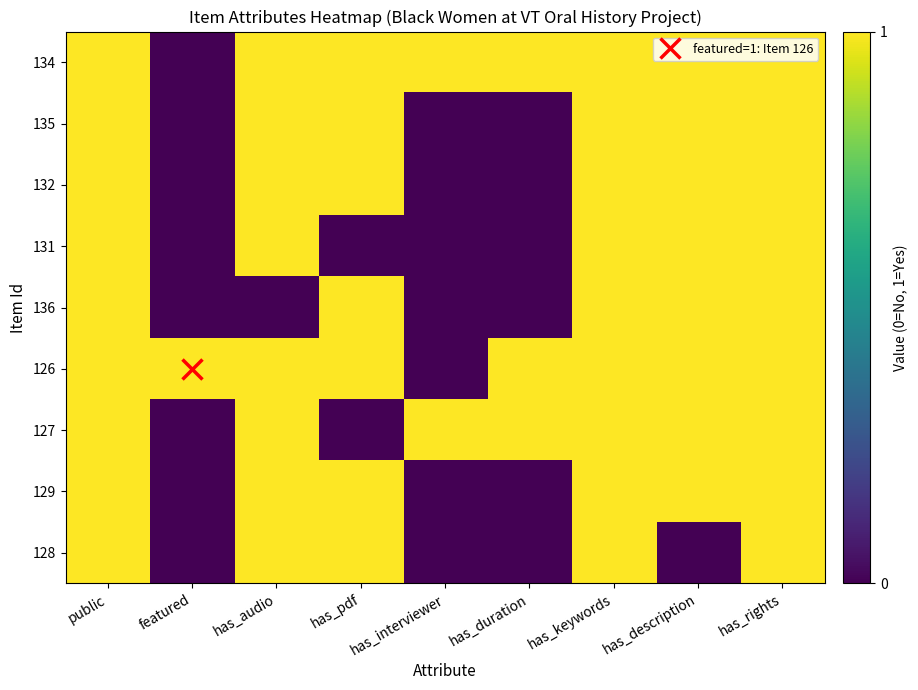

Reading left to right, transcribe all the data shown in this chart.

134: public=1	featured=0	has_audio=1	has_pdf=1	has_interviewer=1	has_duration=1	has_keywords=1	has_description=1	has_rights=1
135: public=1	featured=0	has_audio=1	has_pdf=1	has_interviewer=0	has_duration=0	has_keywords=1	has_description=1	has_rights=1
132: public=1	featured=0	has_audio=1	has_pdf=1	has_interviewer=0	has_duration=0	has_keywords=1	has_description=1	has_rights=1
131: public=1	featured=0	has_audio=1	has_pdf=0	has_interviewer=0	has_duration=0	has_keywords=1	has_description=1	has_rights=1
136: public=1	featured=0	has_audio=0	has_pdf=1	has_interviewer=0	has_duration=0	has_keywords=1	has_description=1	has_rights=1
126: public=1	featured=1	has_audio=1	has_pdf=1	has_interviewer=0	has_duration=1	has_keywords=1	has_description=1	has_rights=1
127: public=1	featured=0	has_audio=1	has_pdf=0	has_interviewer=1	has_duration=1	has_keywords=1	has_description=1	has_rights=1
129: public=1	featured=0	has_audio=1	has_pdf=1	has_interviewer=0	has_duration=0	has_keywords=1	has_description=1	has_rights=1
128: public=1	featured=0	has_audio=1	has_pdf=1	has_interviewer=0	has_duration=0	has_keywords=1	has_description=0	has_rights=1